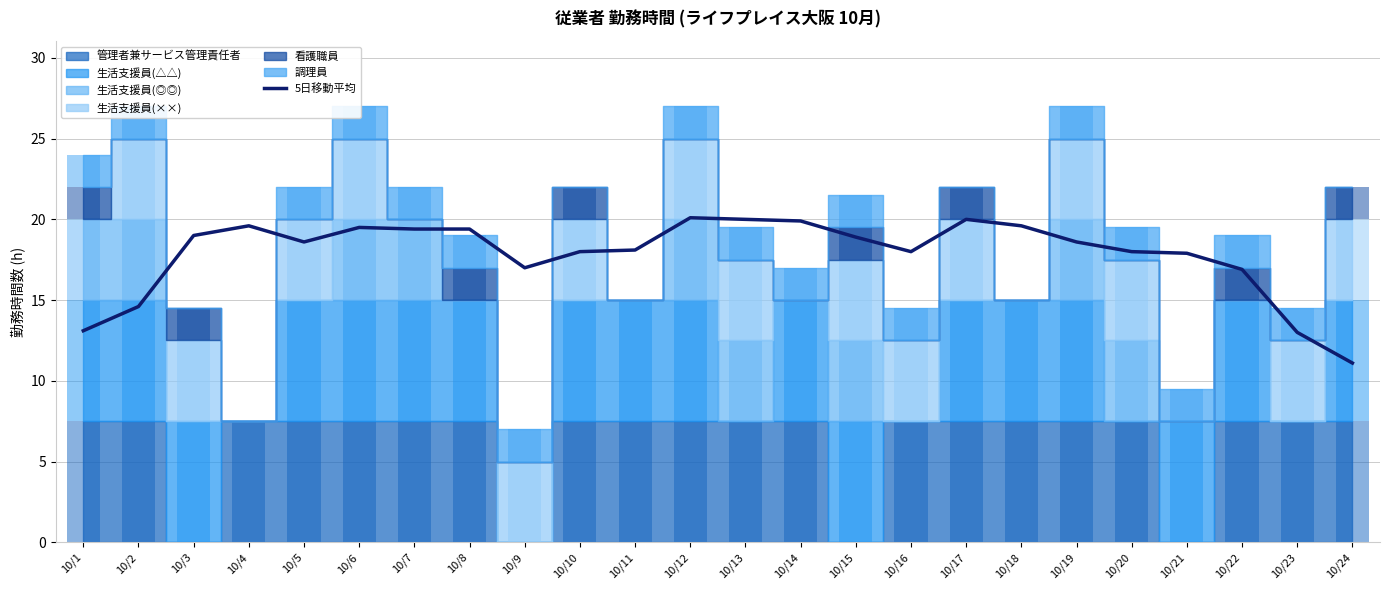

What is the minimum value shown in the chart?

11.1